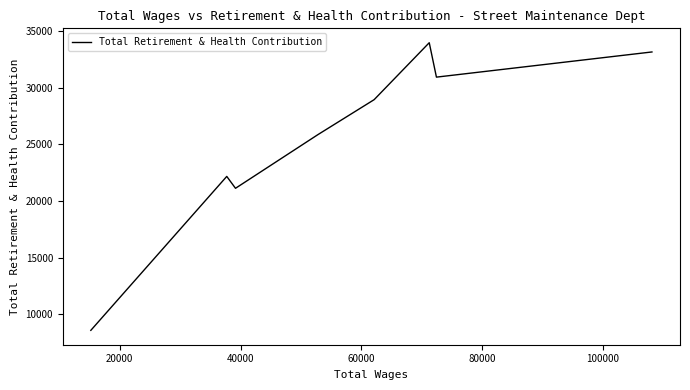

What is the average value?

25596